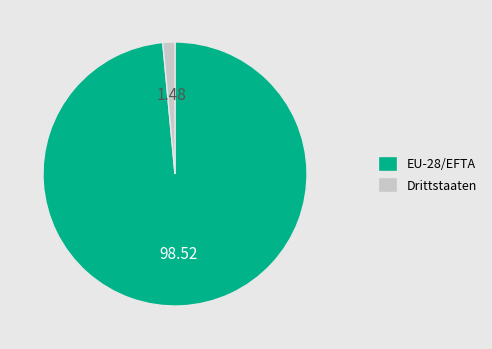

Which slice is the smallest?

Drittstaaten